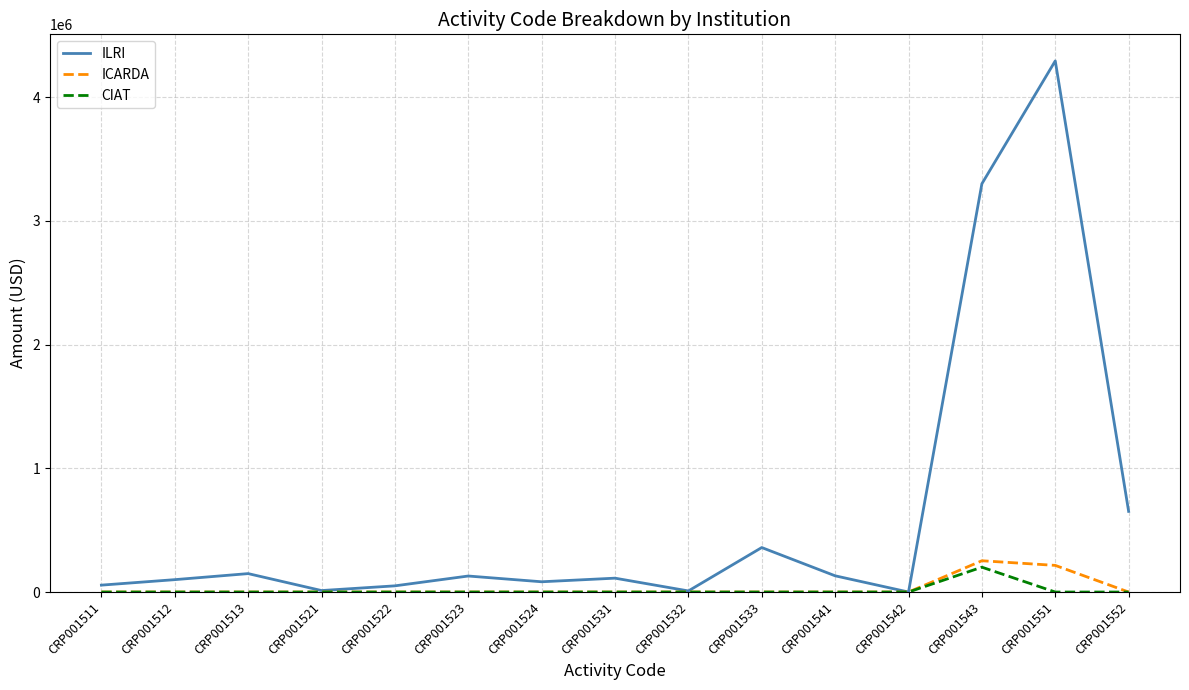

Which series has the widest spread of values?

ILRI